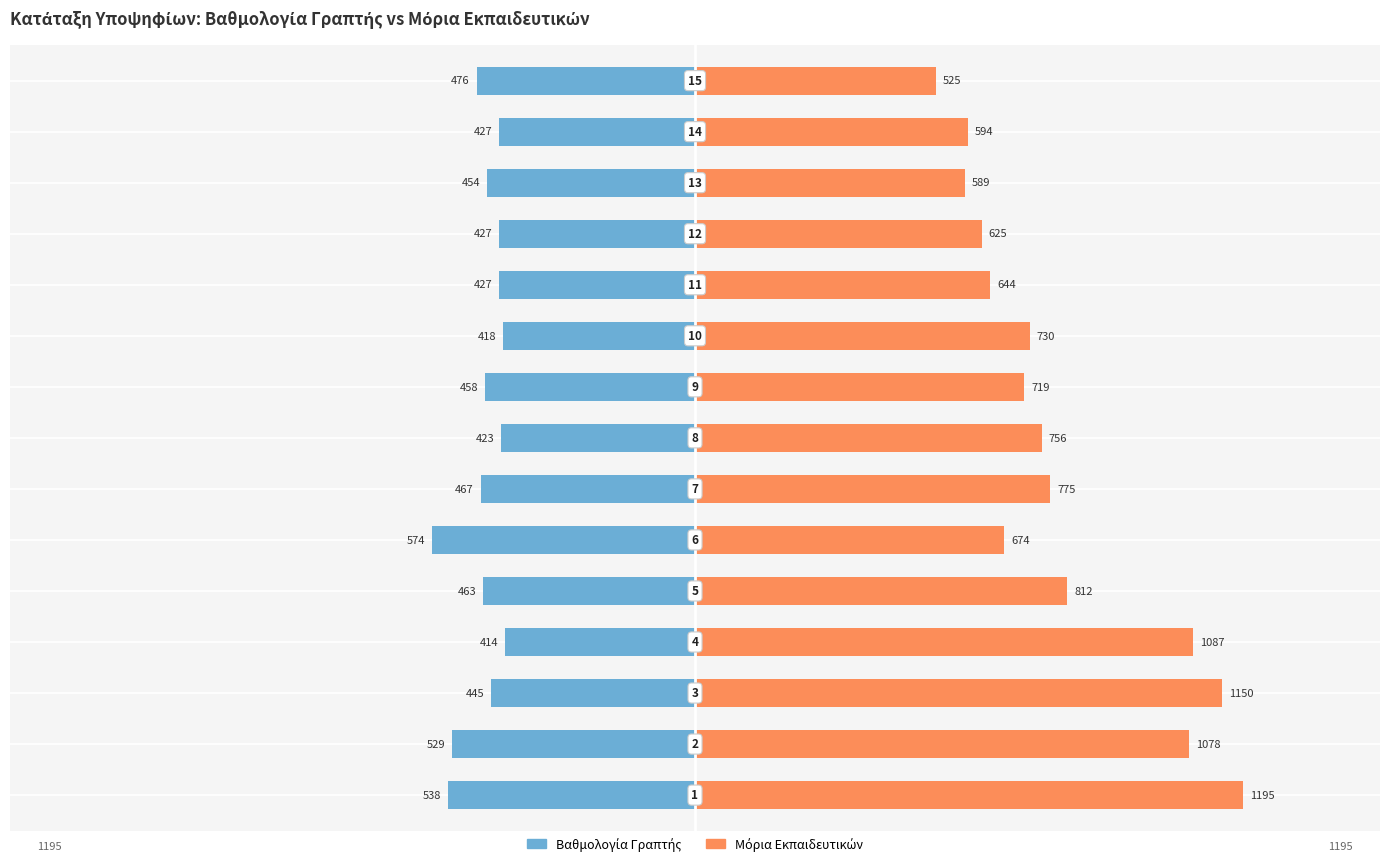

Reading left to right, what are all the values shown in this chart?

Βαθμολογία Γραπτής: -538.1	-529.2	-444.9	-413.8	-462.6	-573.6	-467.1	-422.7	-458.2	-418.3	-427.1	-427.1	-453.8	-427.1	-476.0
Μόρια Εκπαιδευτικών: 1195.0	1078.0	1150.0	1086.5	811.7	674.2	775.0	756.1	718.5	729.8	643.7	625.2	589.0	594.5	525.0